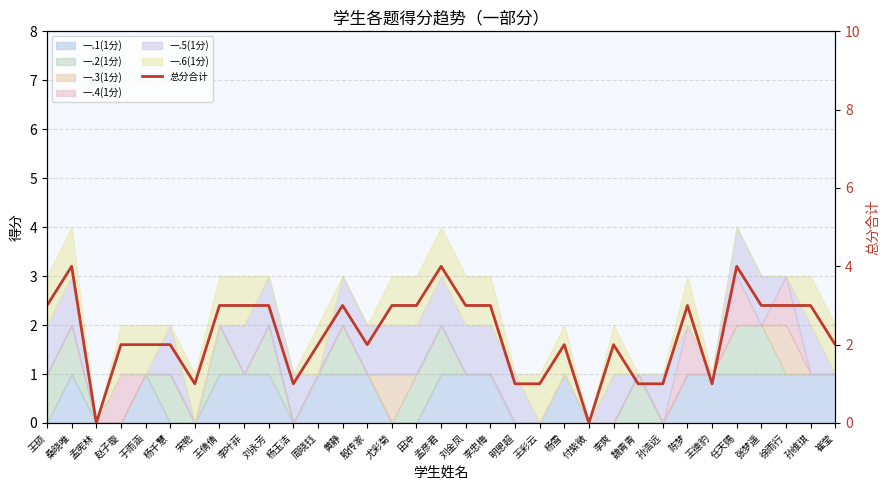

Count the values in the range 1 to 3.

28